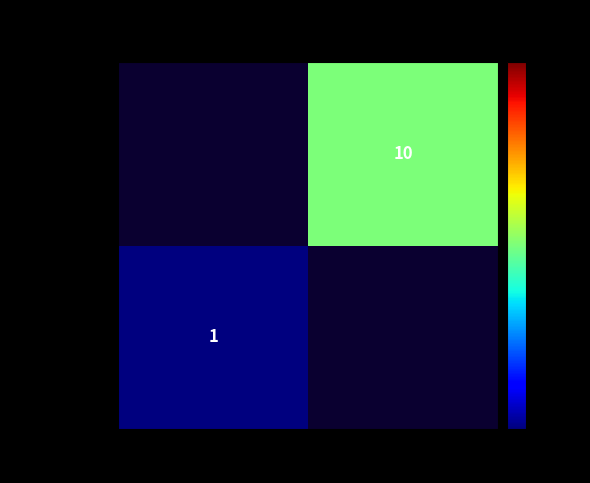

Which series has the largest total across all categories?

tx: 339a7773…